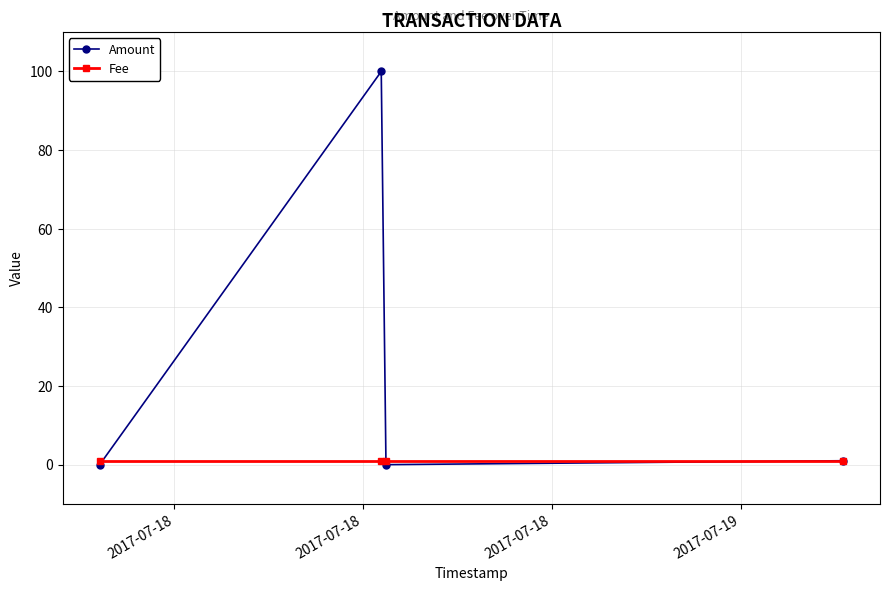

How many lines are shown in the chart?

2